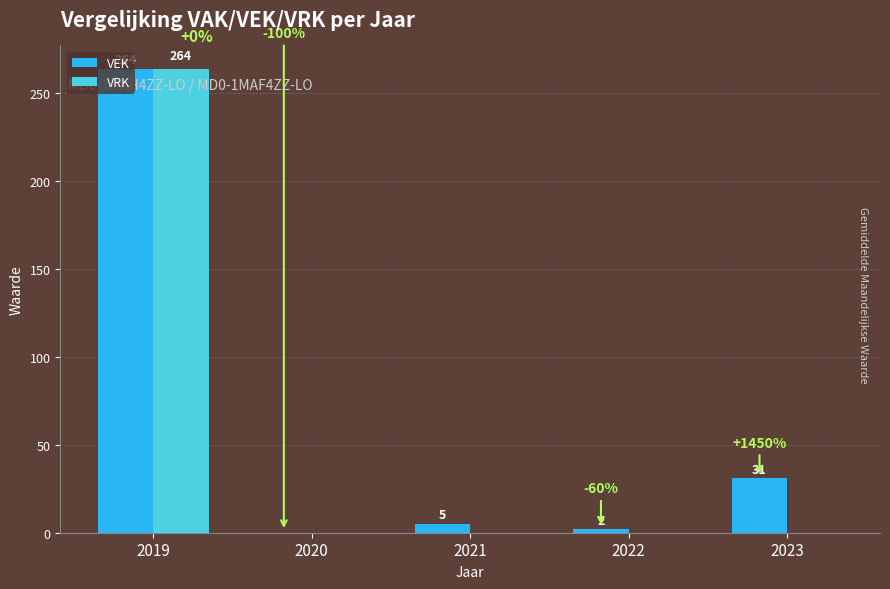

Which category has the highest value across all series?

2019